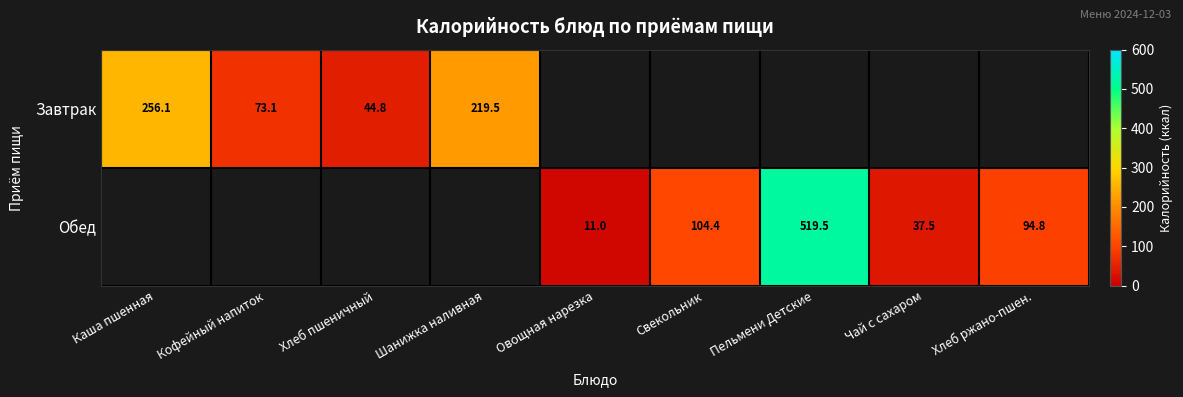

The Обед series shows 104.4 at Свекольник. True or false?

True